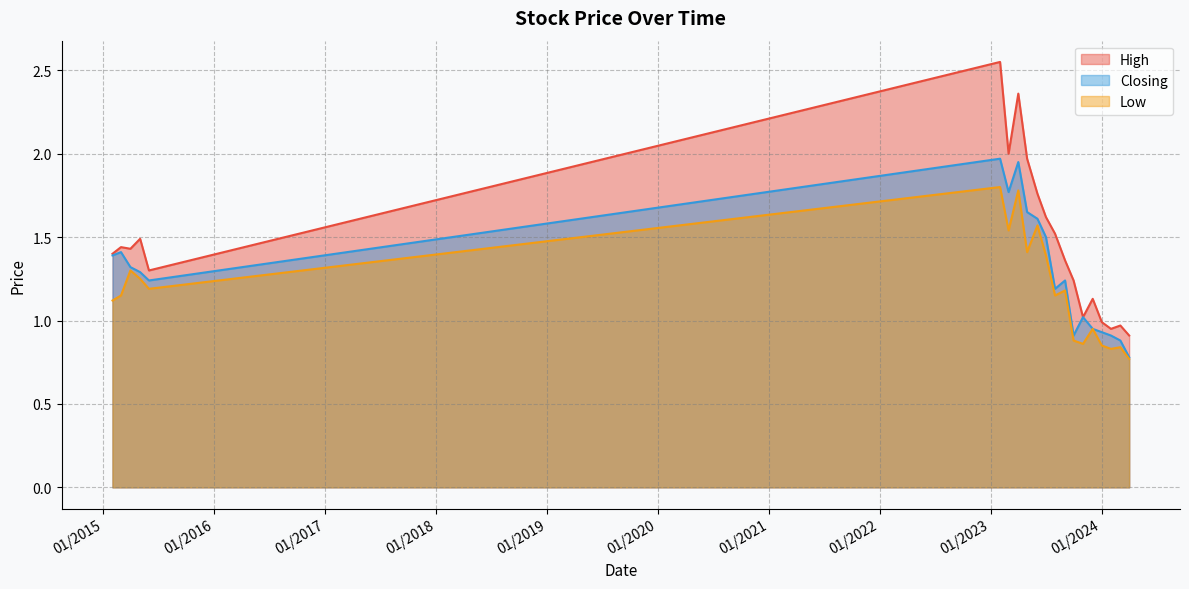

Which series has the widest spread of values?

High